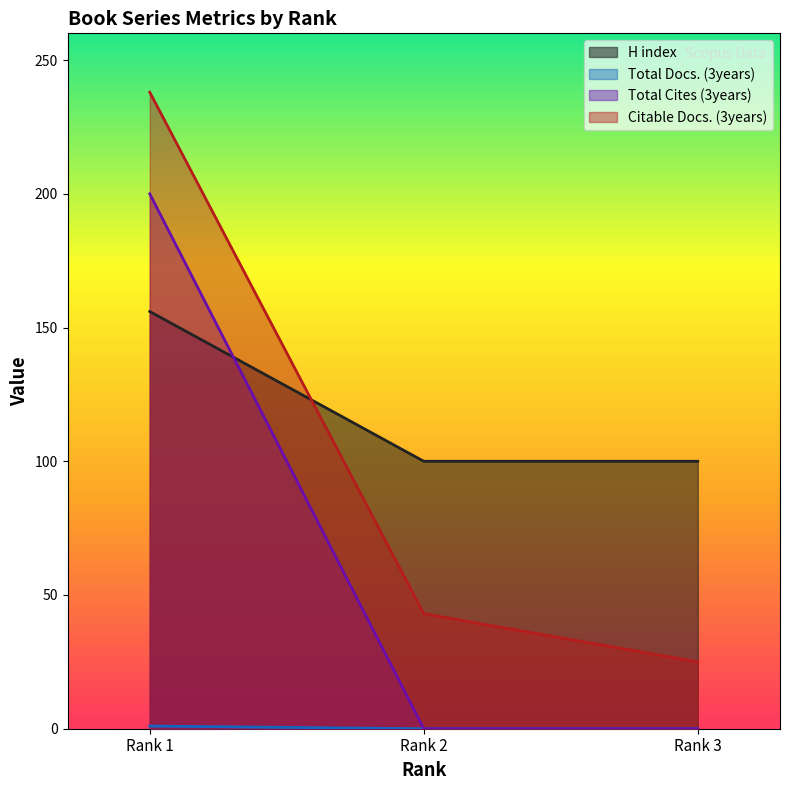

At which category is the sum across all series the highest?

Rank 1